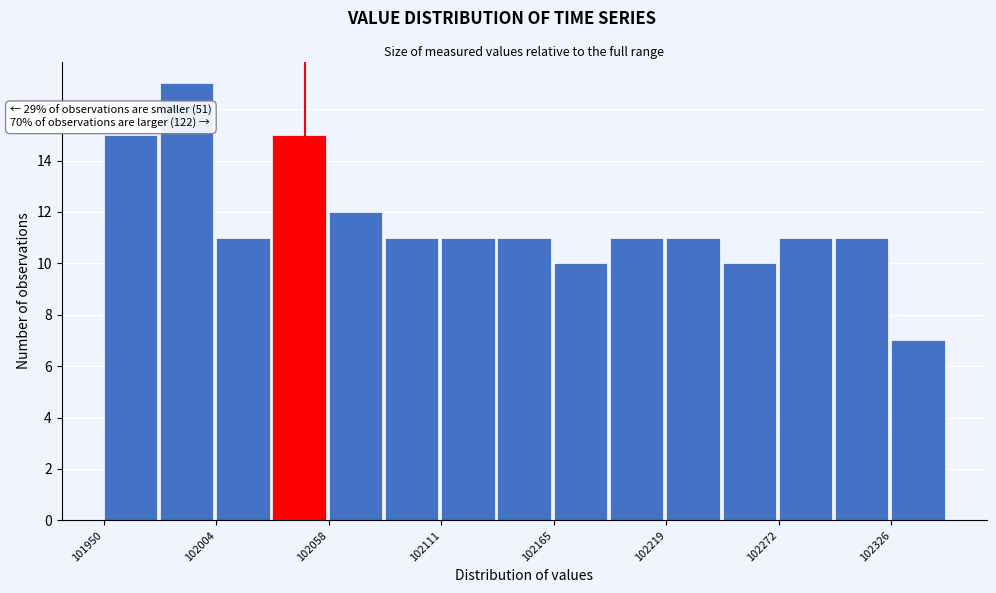

Around what value on the x-axis is the tallest bar? Give the approximate position of its centre, as read against the axis.

101990